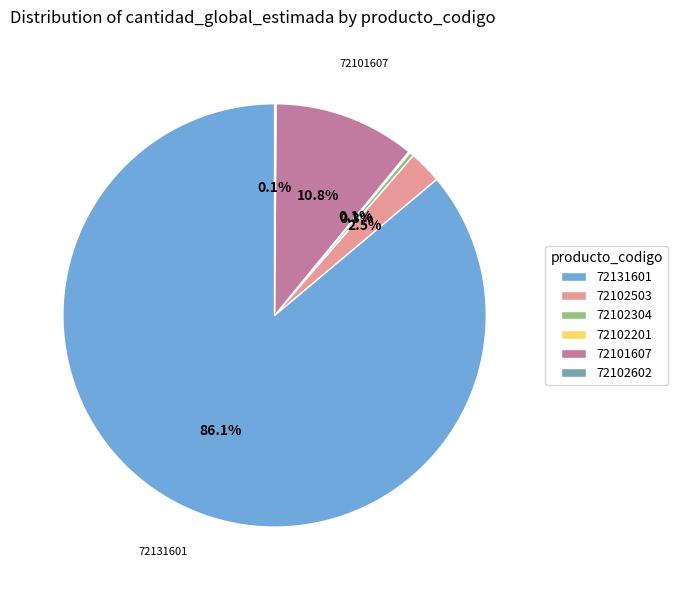

To the nearest percent, what is the difference between the largest and smallest slice percentages?

86%